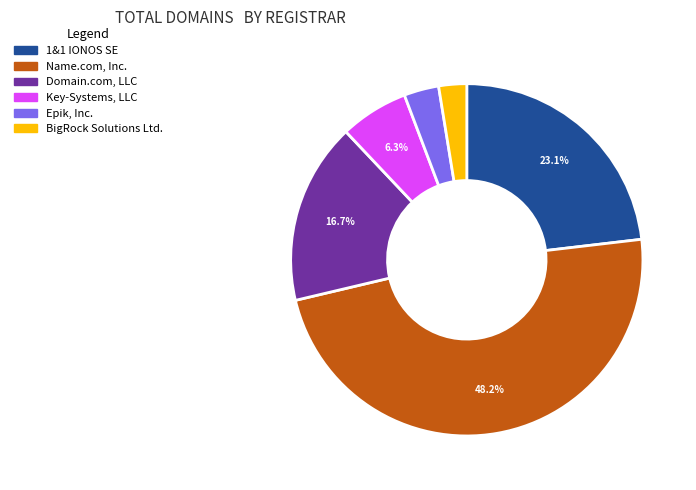

What percentage do Name.com, Inc. and Key-Systems, LLC together represent?

54.4%